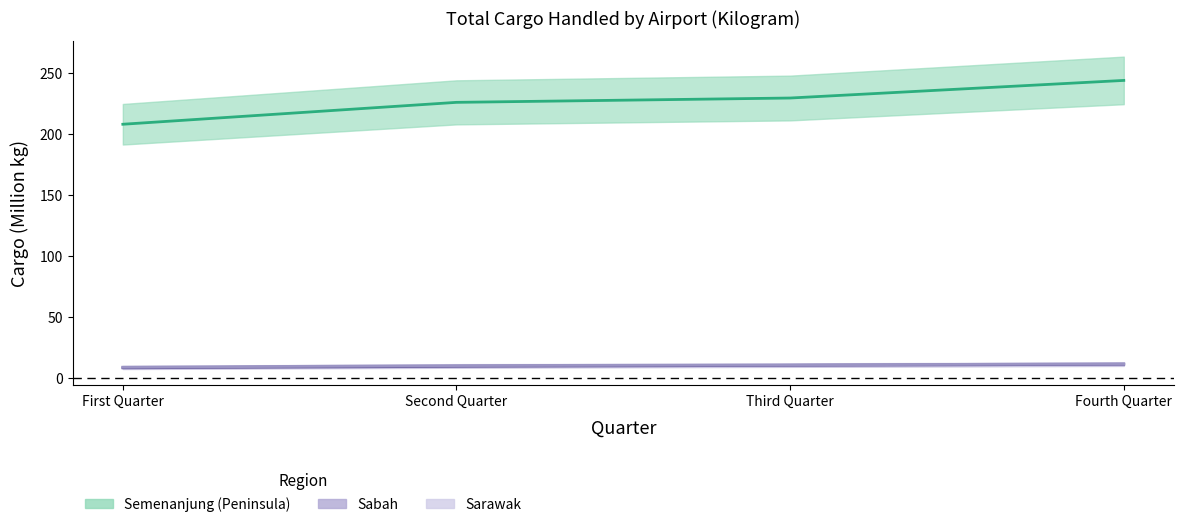

What is the difference between the maximum and minimum values in the Sarawak series?

2.7